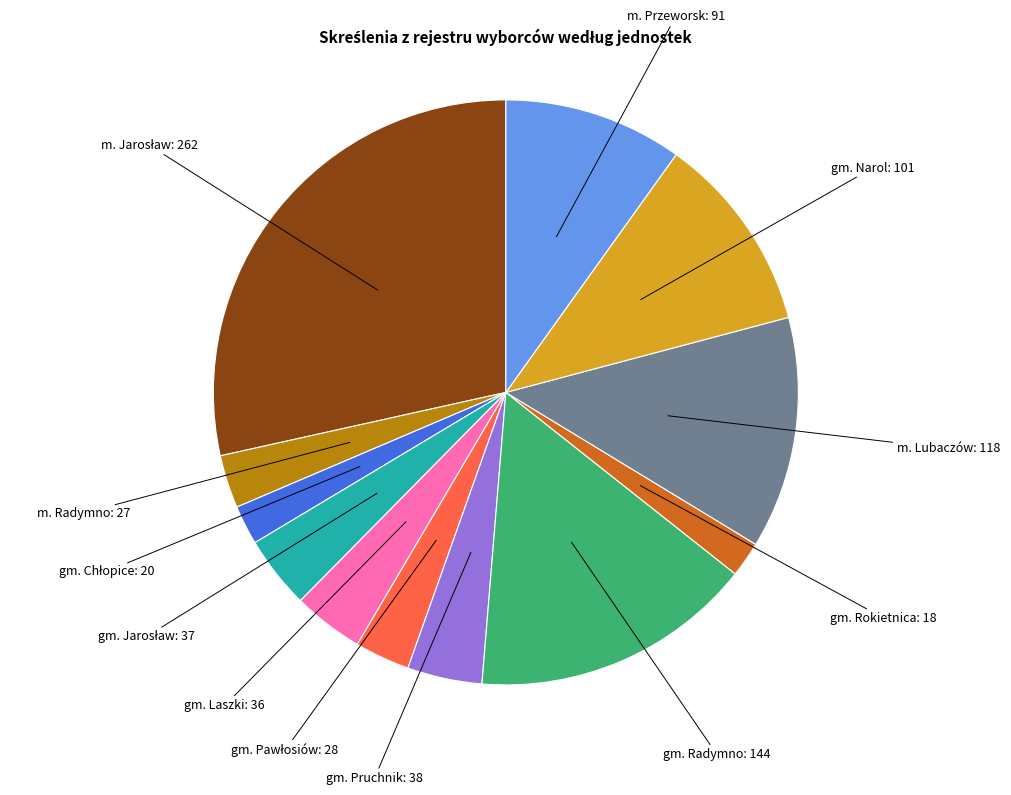

Does any single category account for the majority?

No